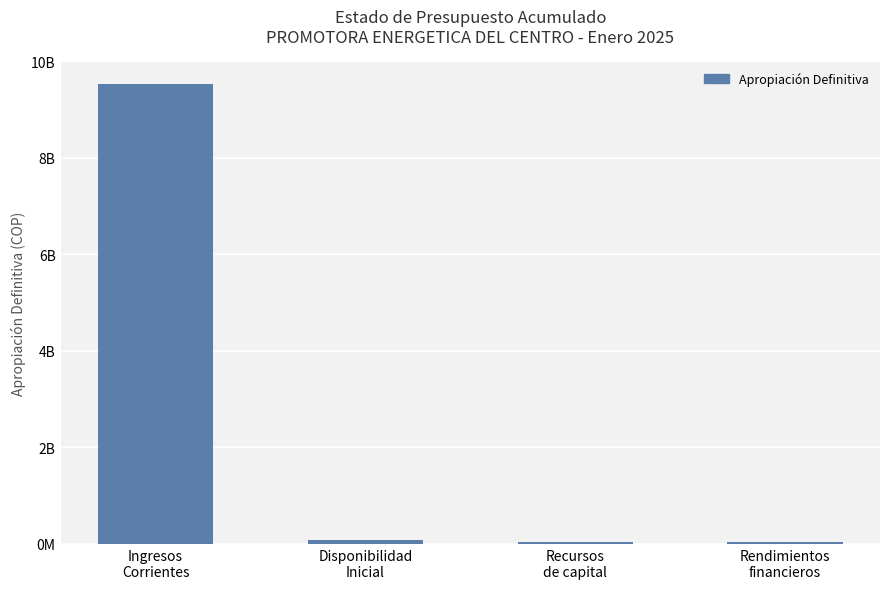

What is the difference between the maximum and minimum values?

9479767556